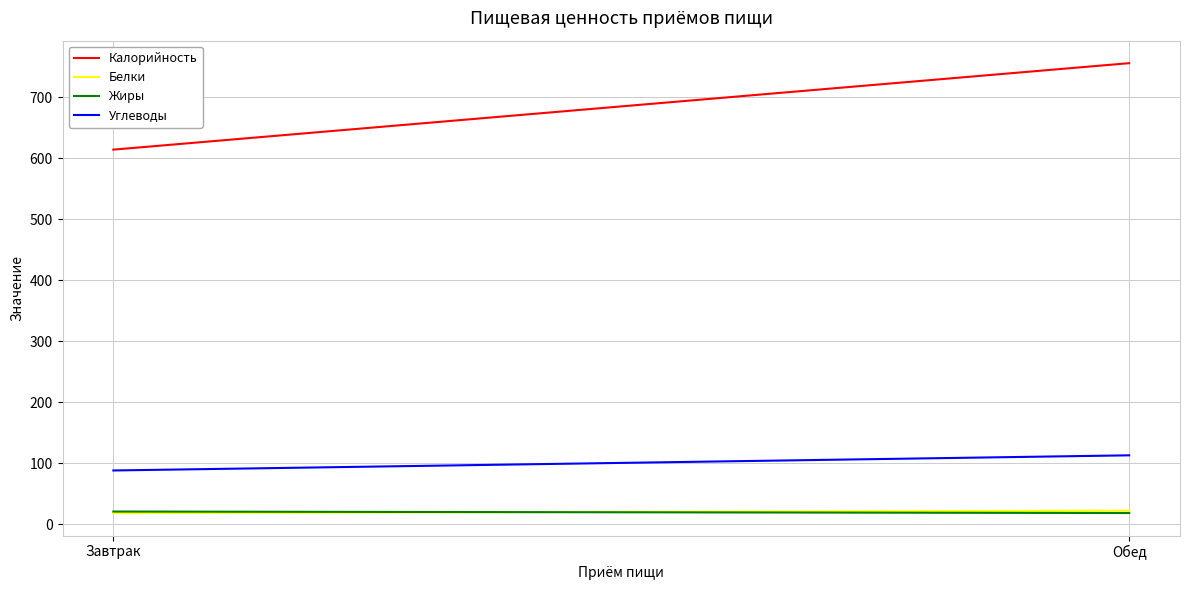

What is the greatest value displayed?

756.0